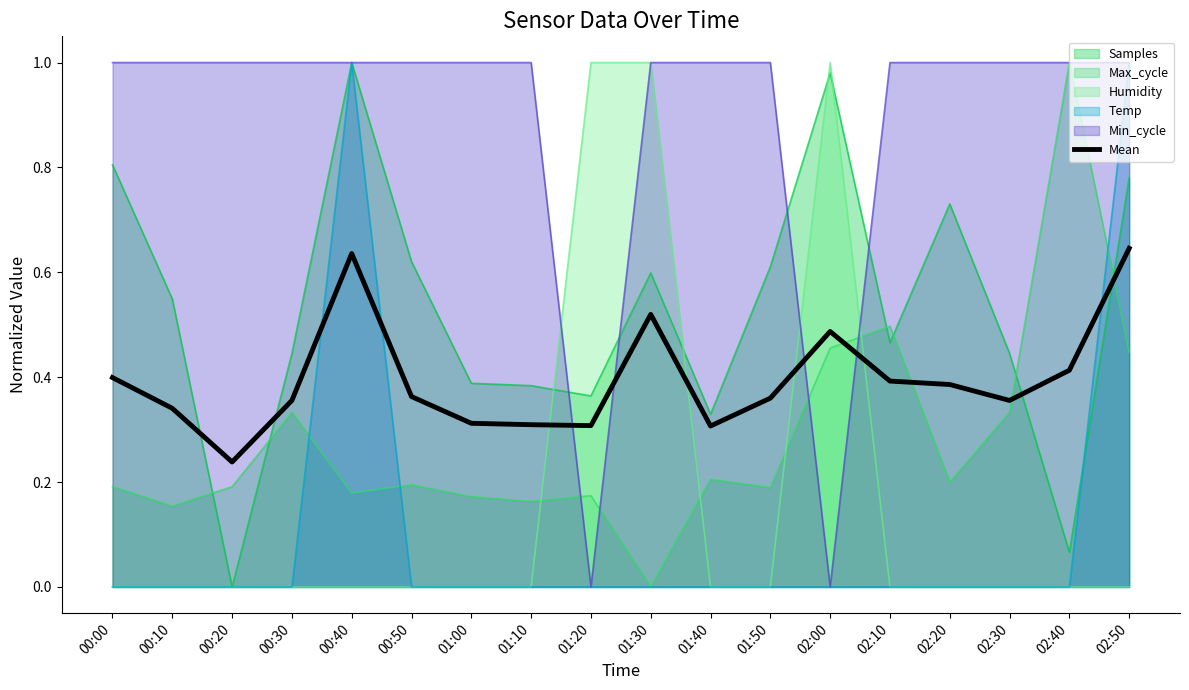

Rank the categories by value from lowest to highest.

00:20, 01:40, 01:20, 01:10, 01:00, 00:10, 00:30, 02:30, 01:50, 00:50, 02:20, 02:10, 00:00, 02:40, 02:00, 01:30, 00:40, 02:50